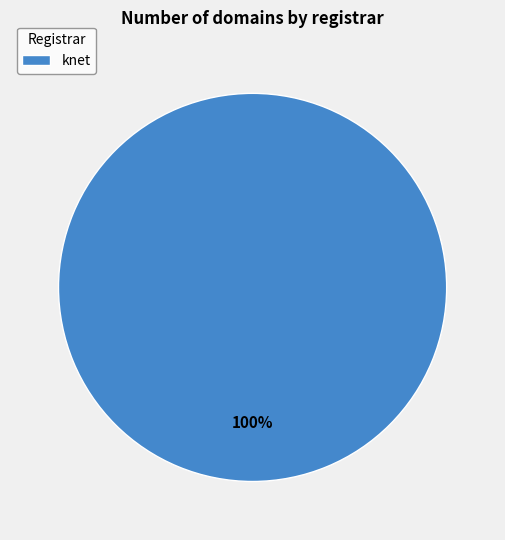

To the nearest percent, what percentage of the pie is knet?

100%